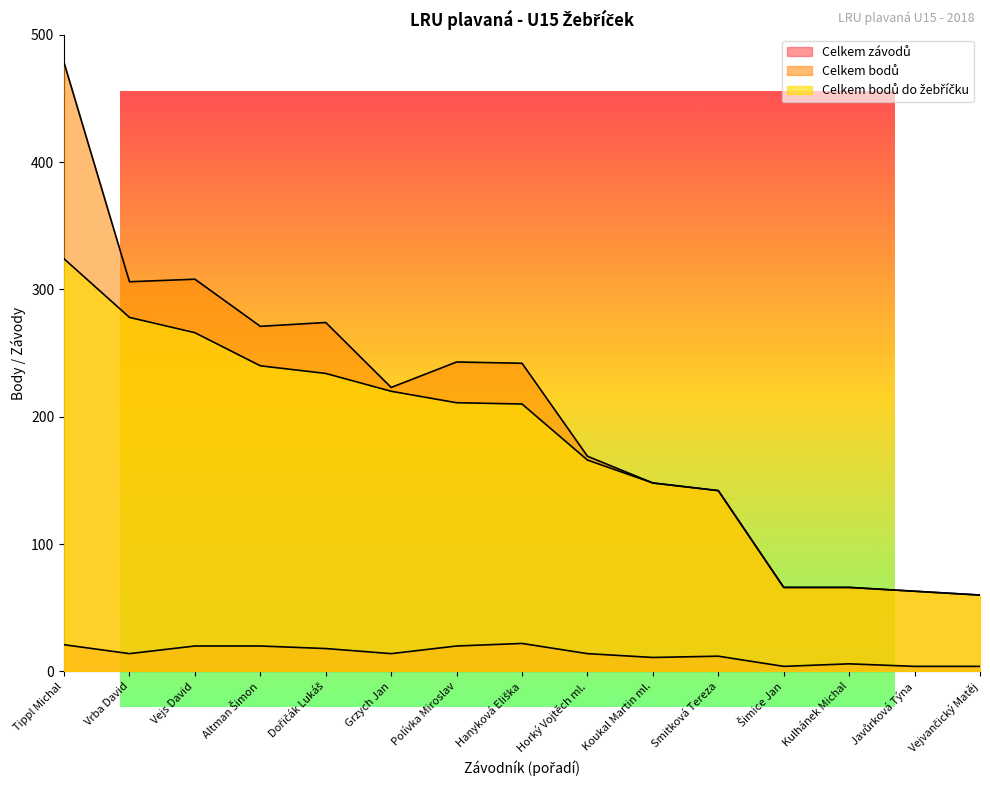

How many values in the Celkem bodů do žebříčku series exceed 210?

7